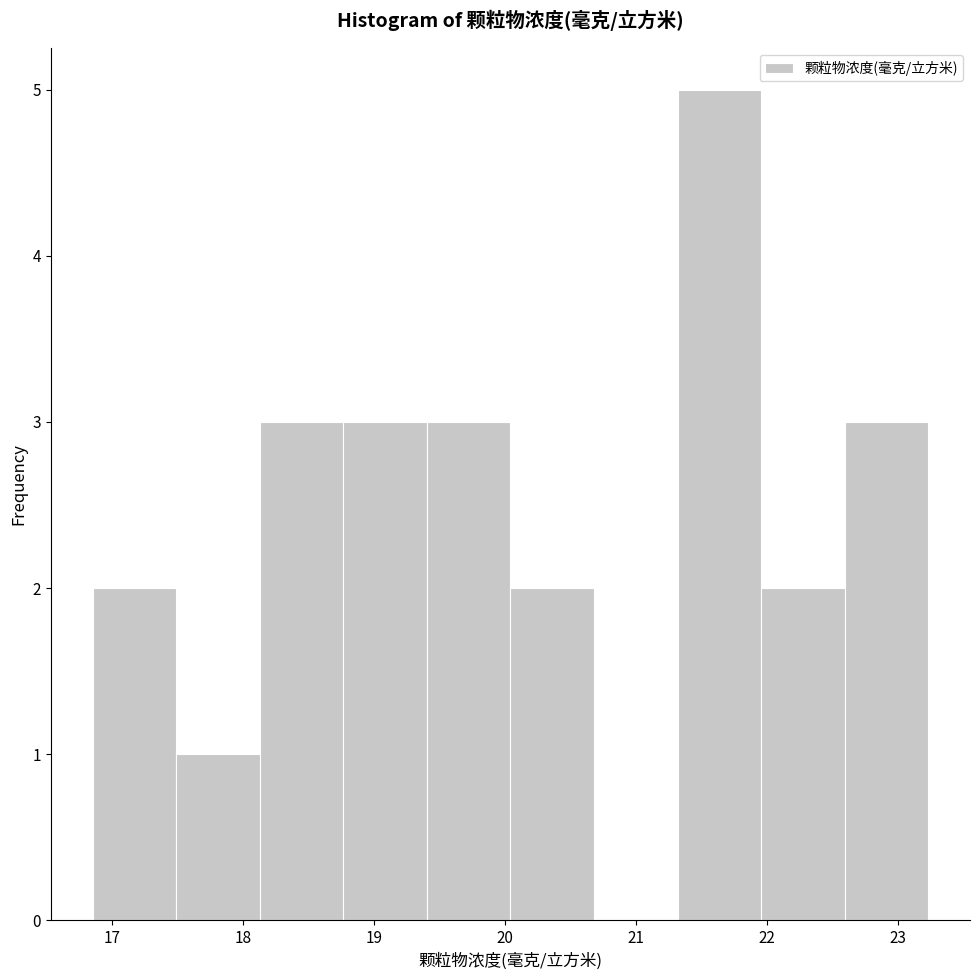

How tall is the bar that spans 17.5 to 18.1 on the x-axis? Neither the bar edges nor the heights are printed on the chart, so give them approximately, as read against the axes.

1